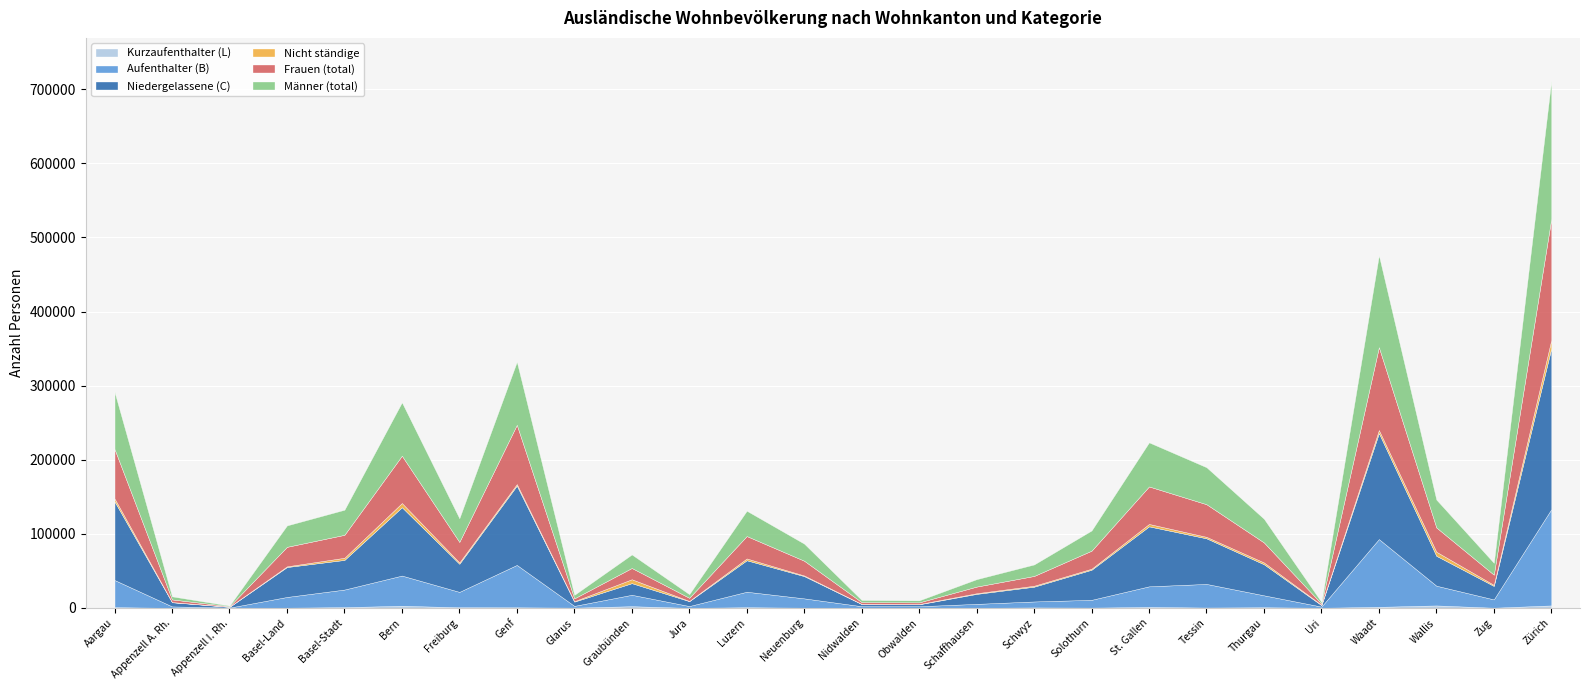

What is the minimum value shown in the chart?

18